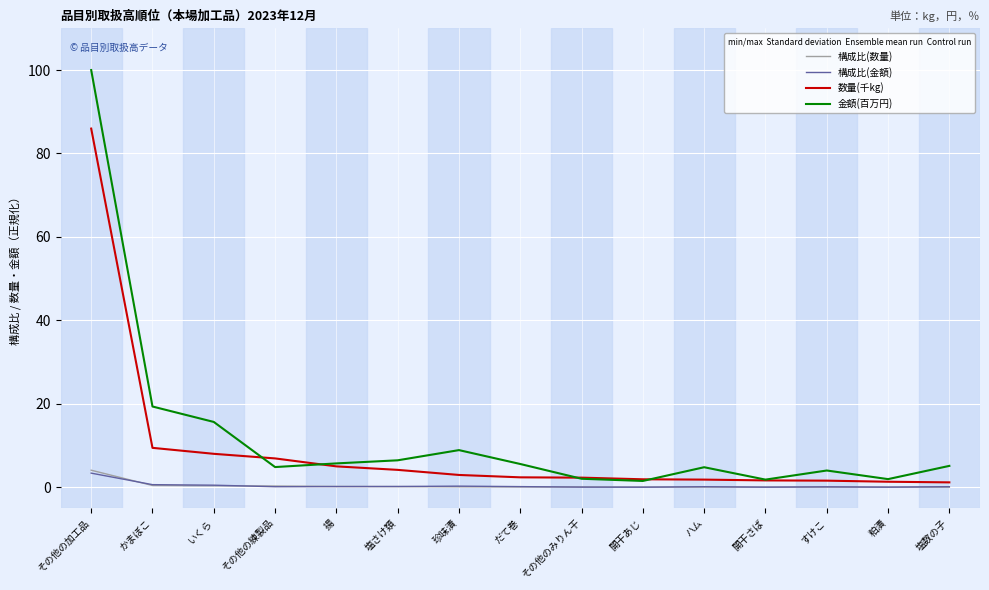

At which label is 数量(千kg) closest to 43?

かまぼこ